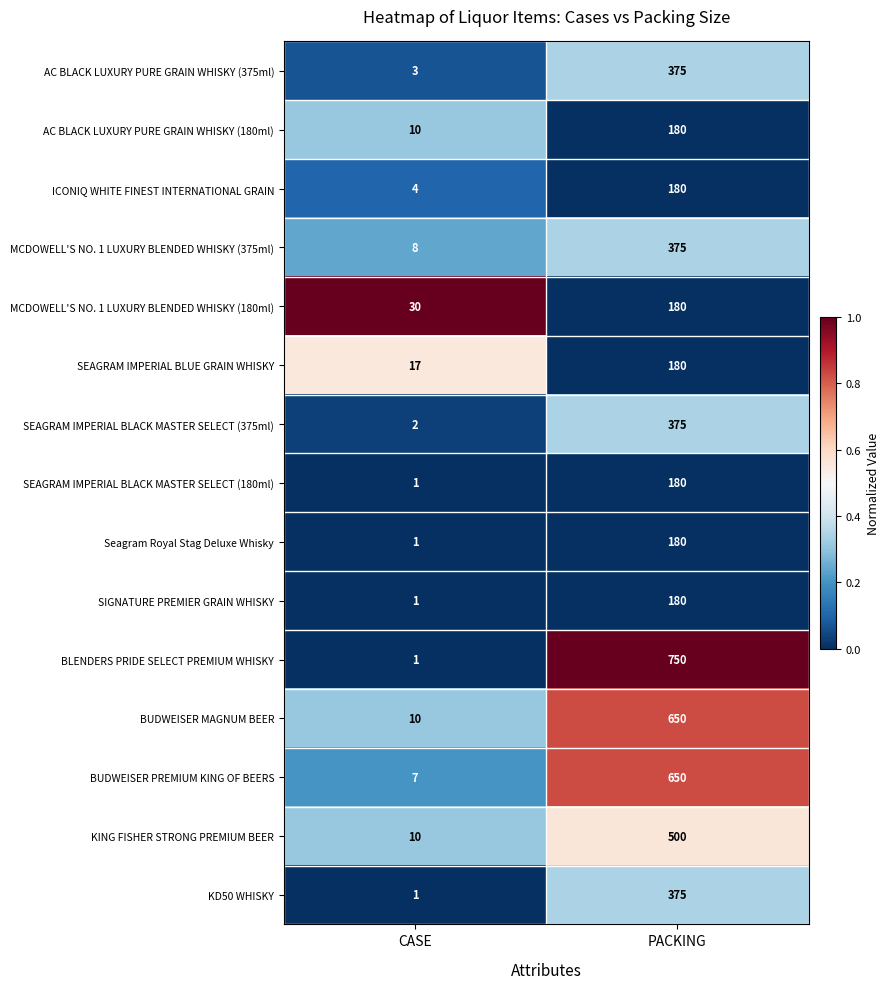

What is the maximum value shown in the chart?

750